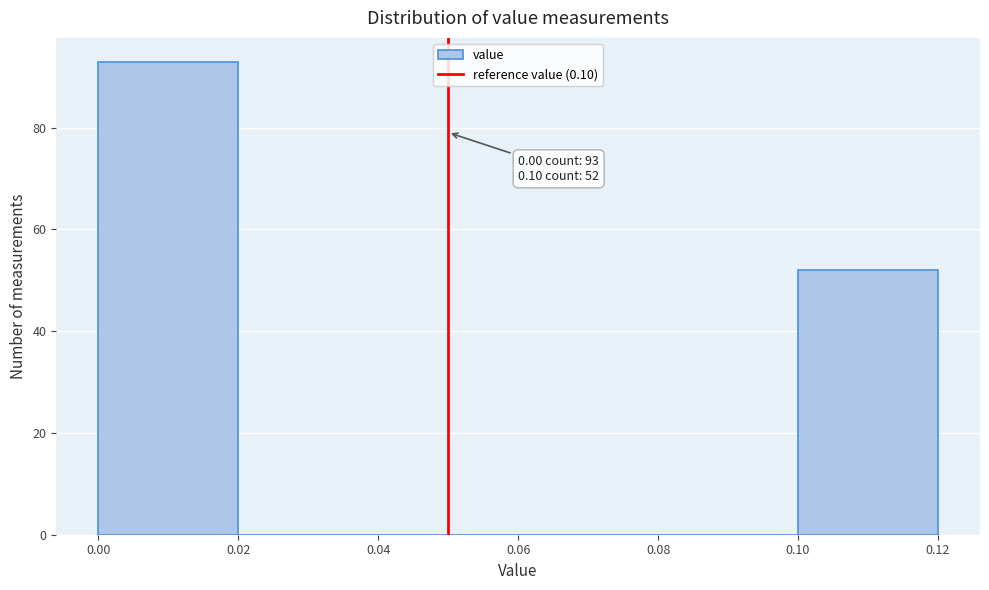

Which range on the x-axis has the tallest bar?

0.00 to 0.02